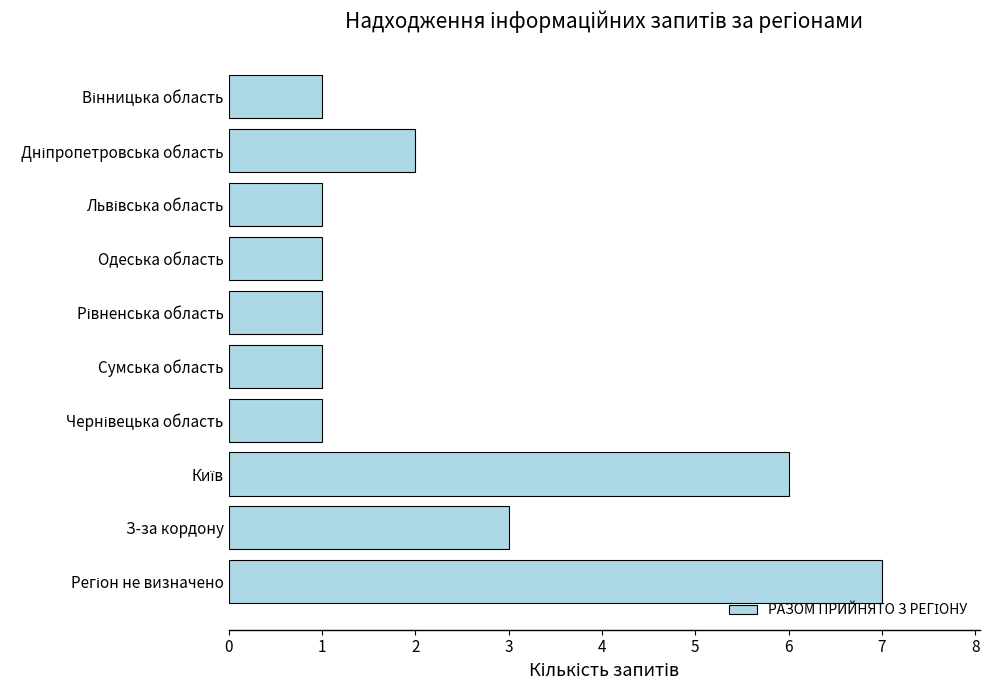

At which label is the value closest to 4?

З-за кордону